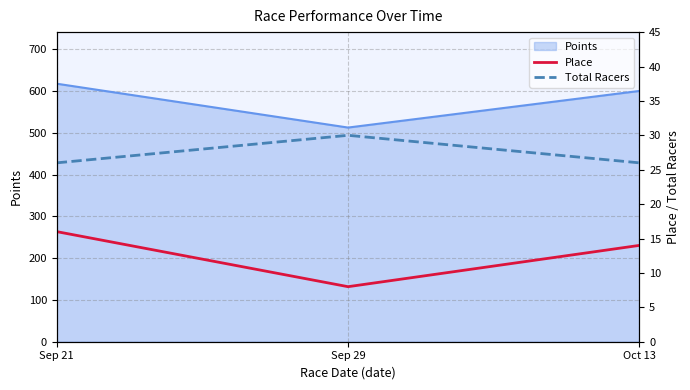

Does the chart have visible grid lines?

Yes